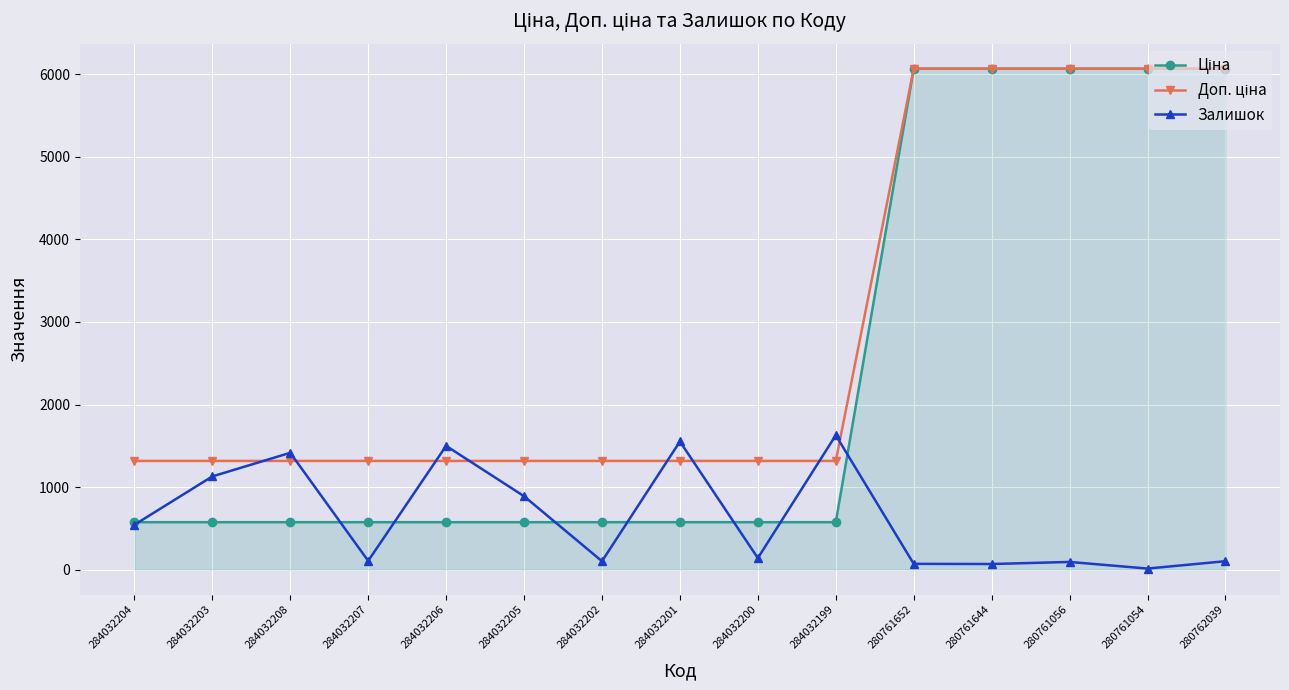

What is the spread (max minus min) of values at 284032203?

742.2